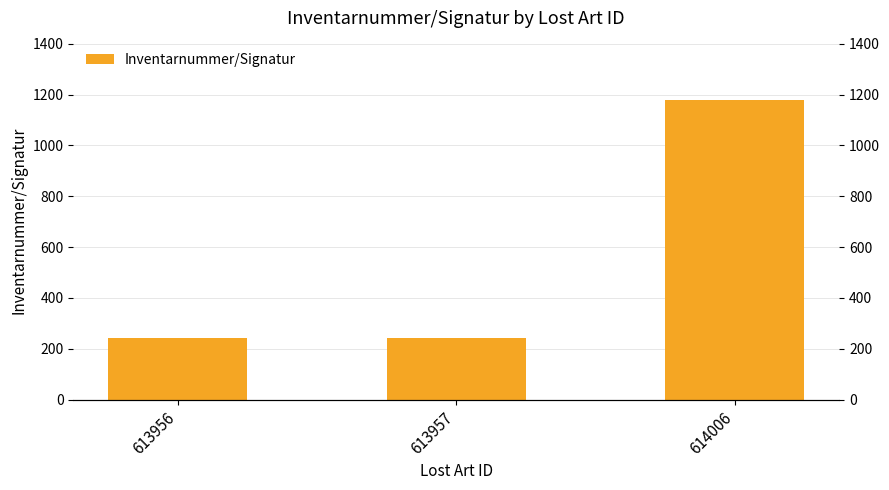

List the labels in order of value, smallest first.

613957, 613956, 614006